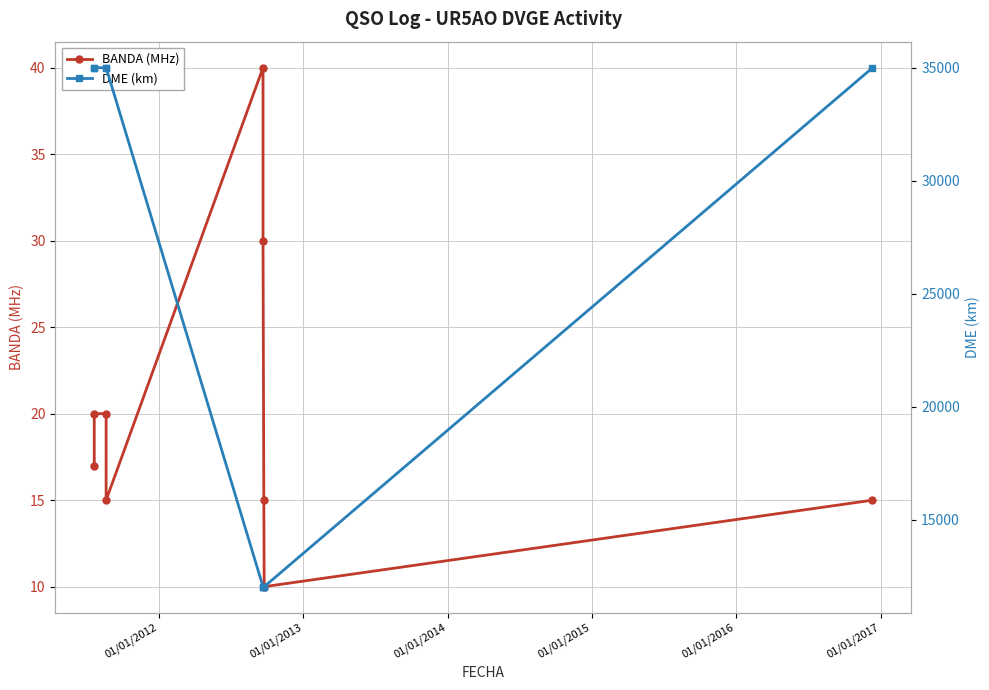

What is the label of the 7th point from the left?

01/01/2017